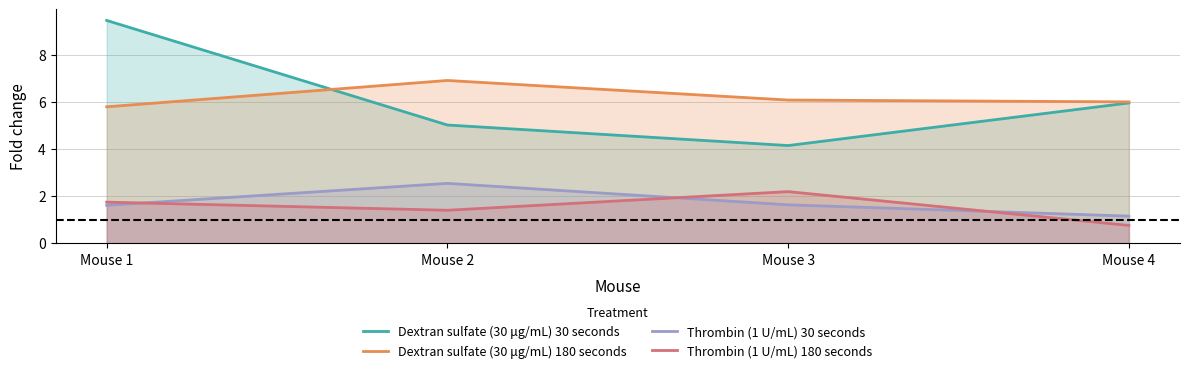

Is the value of Thrombin (1 U/mL) 30 seconds at Mouse 3 greater than the value of Dextran sulfate (30 μg/mL) 30 seconds at Mouse 1?

No